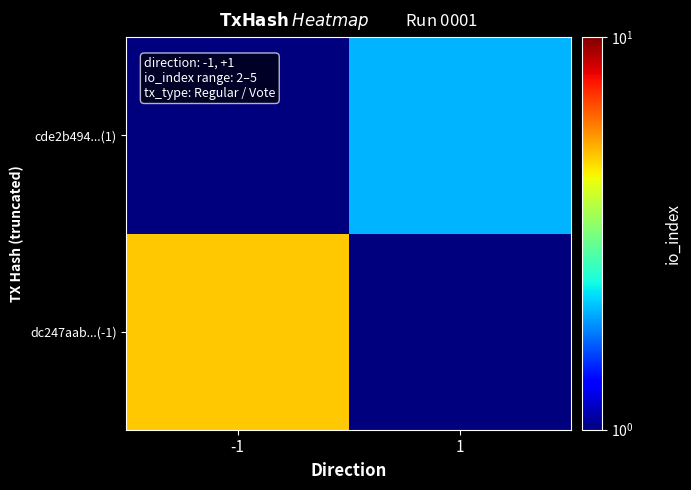

Between -1 and 1, which is larger?

-1